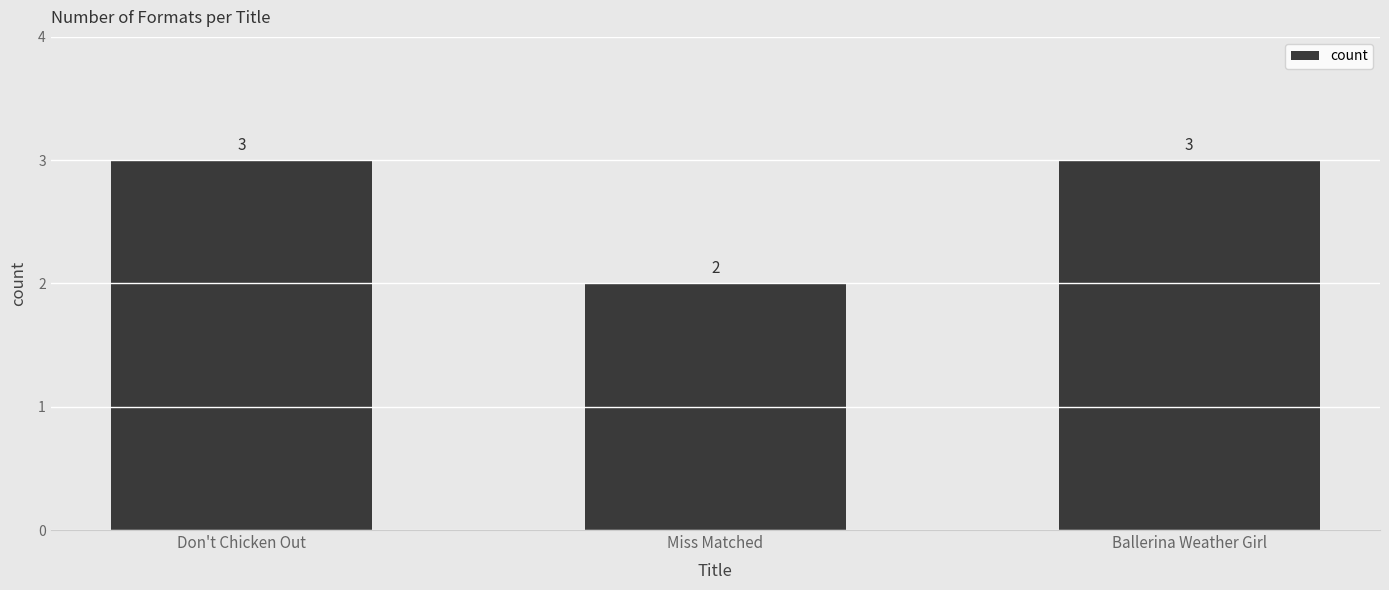

What is the change in value from Miss Matched to Ballerina Weather Girl?

+1